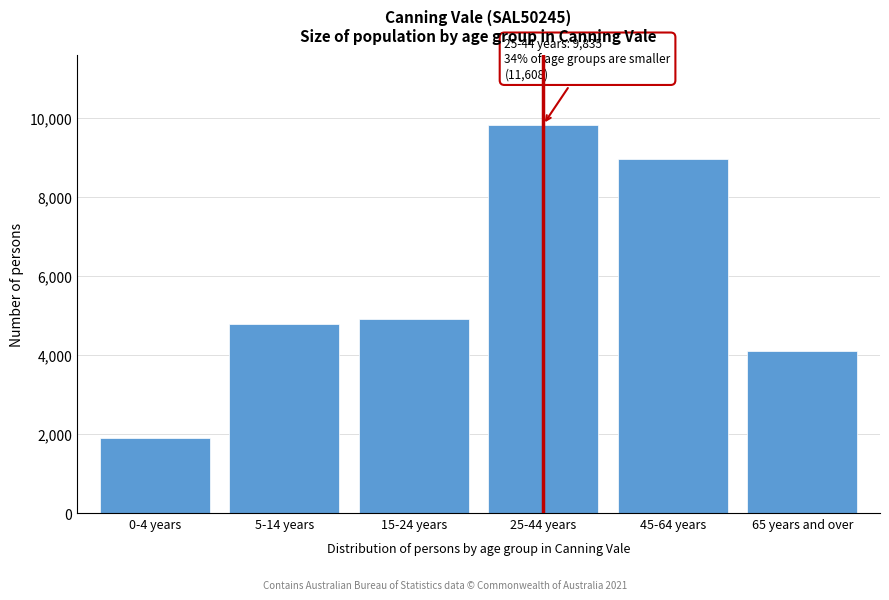

Reading left to right, transcribe all the data shown in this chart.

1910	4777	4921	9835	8958	4096